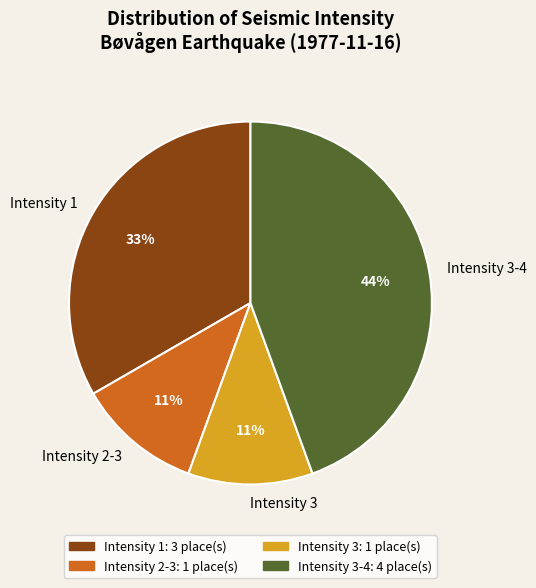

To the nearest percent, what portion does Intensity 3-4 represent?

44%